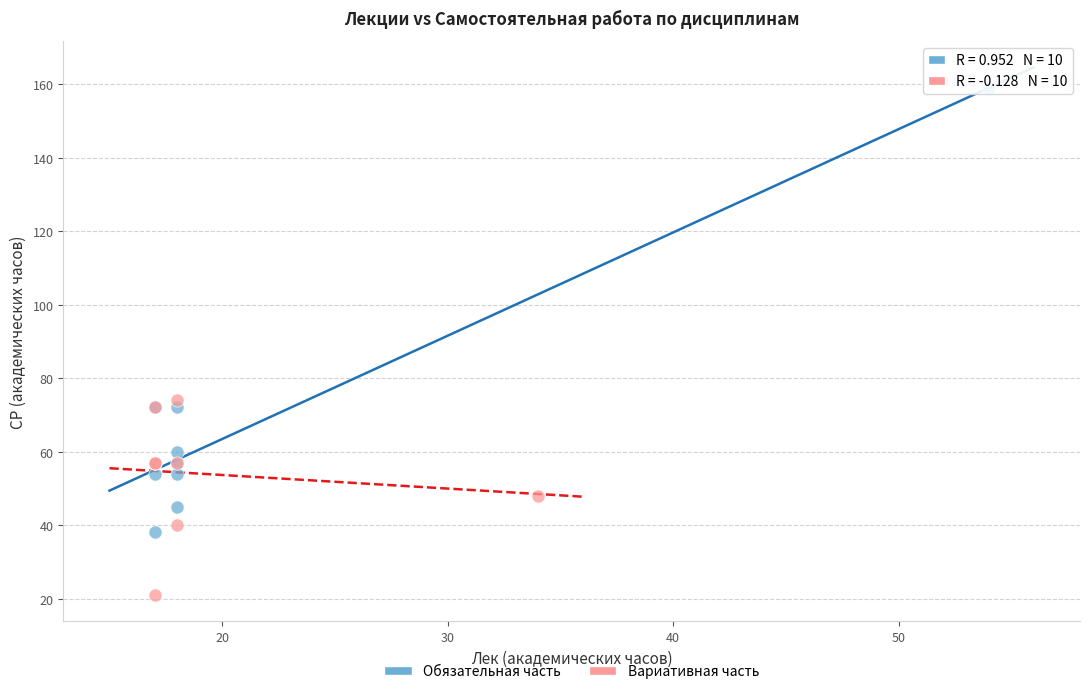

Which series has the largest Y range (max minus min)?

Обязательная часть